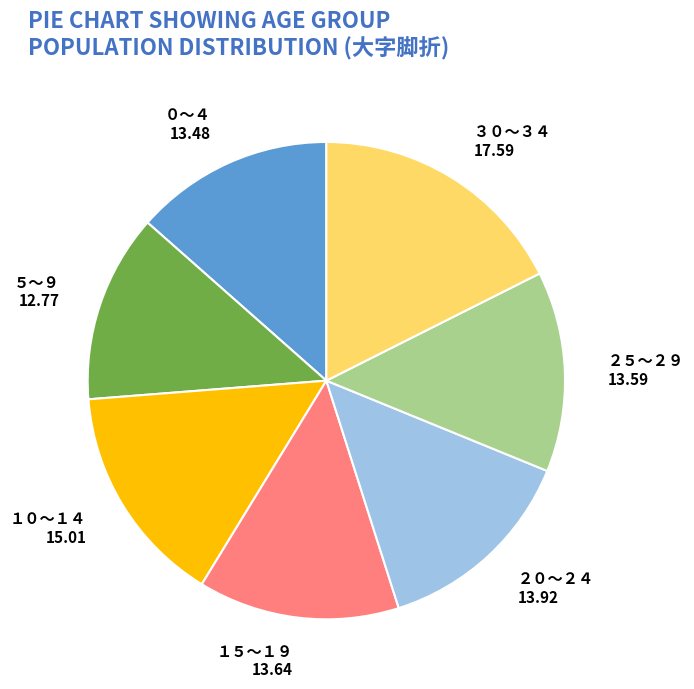

The １５～１９ slice represents 6% of the pie. True or false?

False